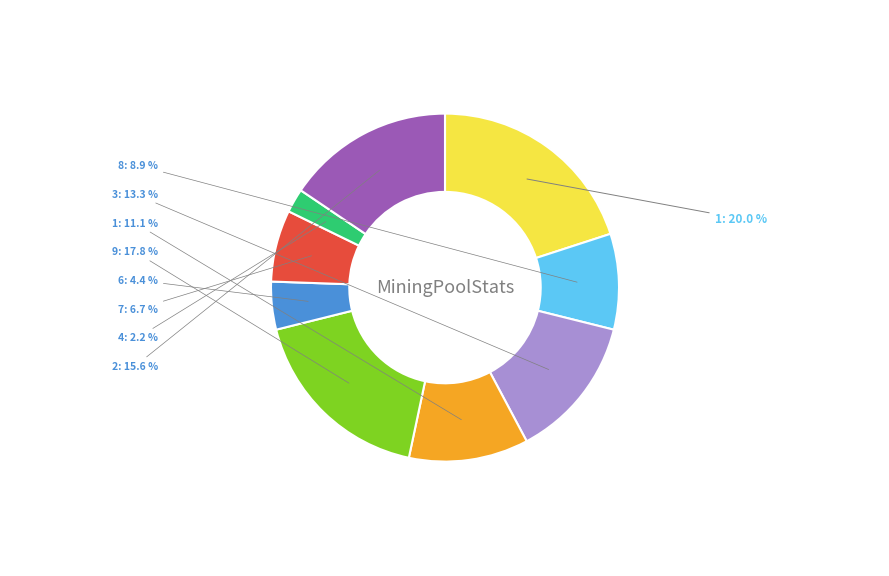

Is there a majority slice in this chart?

No